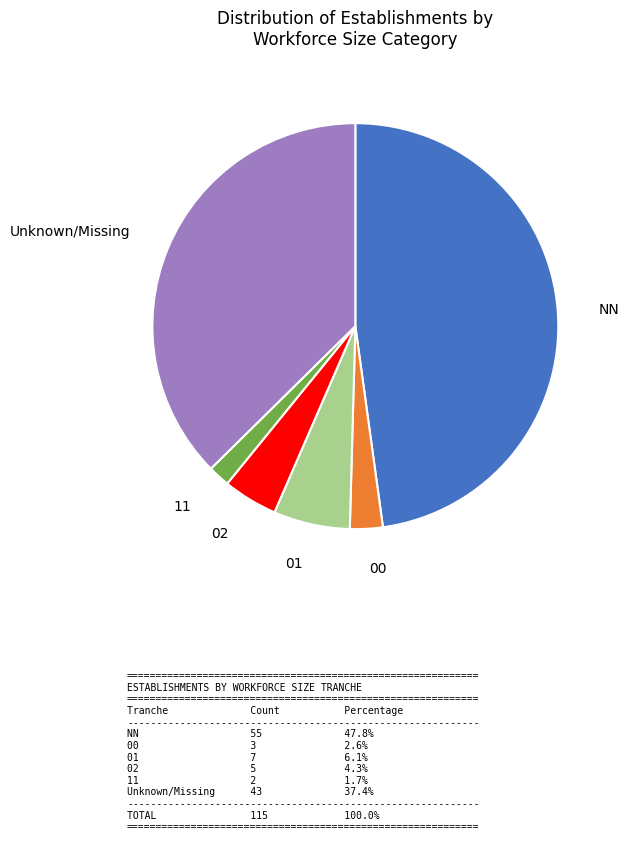

Approximately how many times larger is the value at 11 compared to 01?

0.3